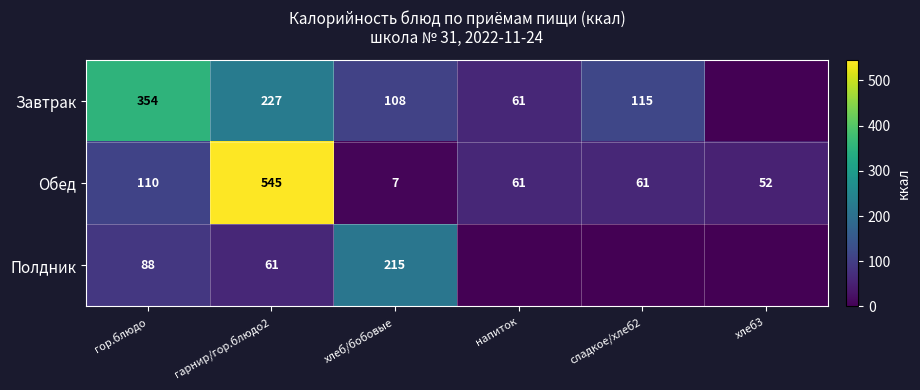

At how many categories does at least one series exceed 537?

1